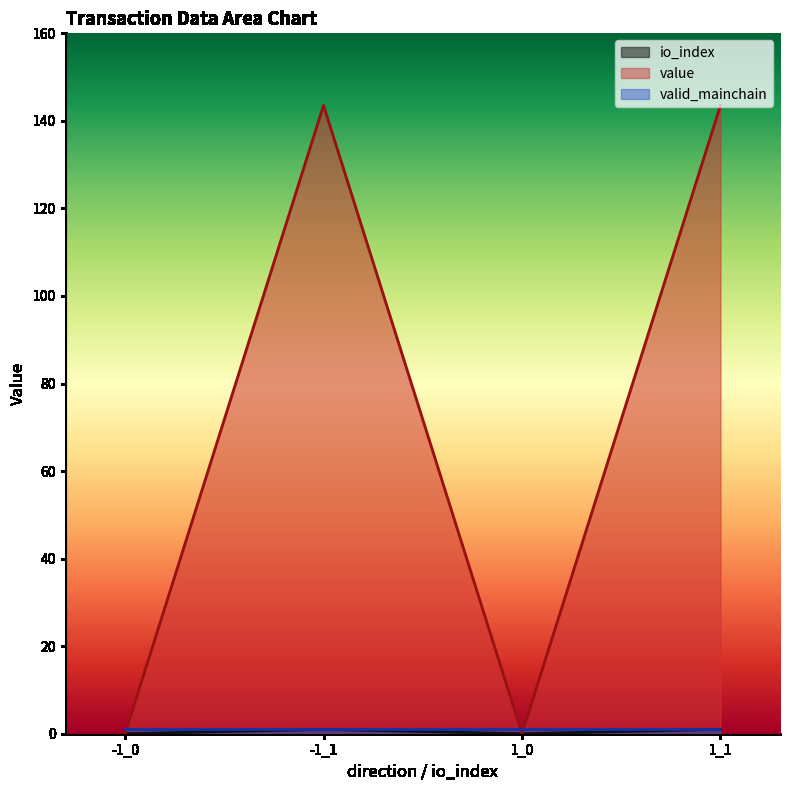

What is the maximum value for value?

143.5